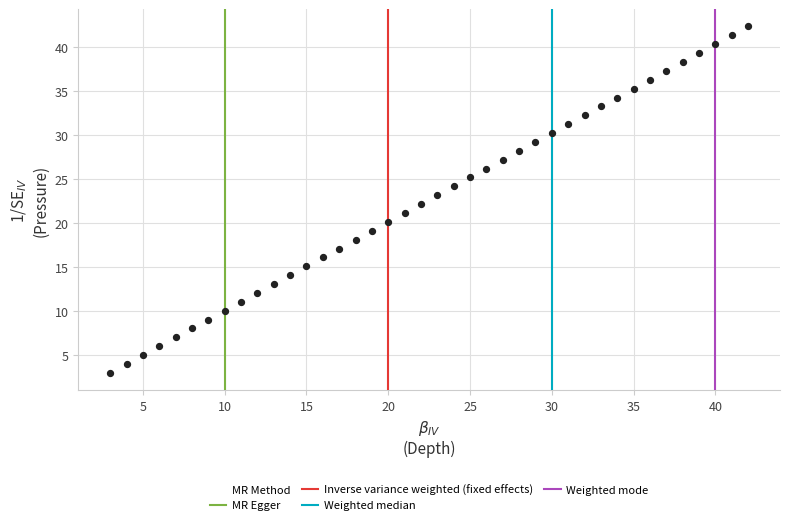

What is the range of X values (max minus min)?

39.0